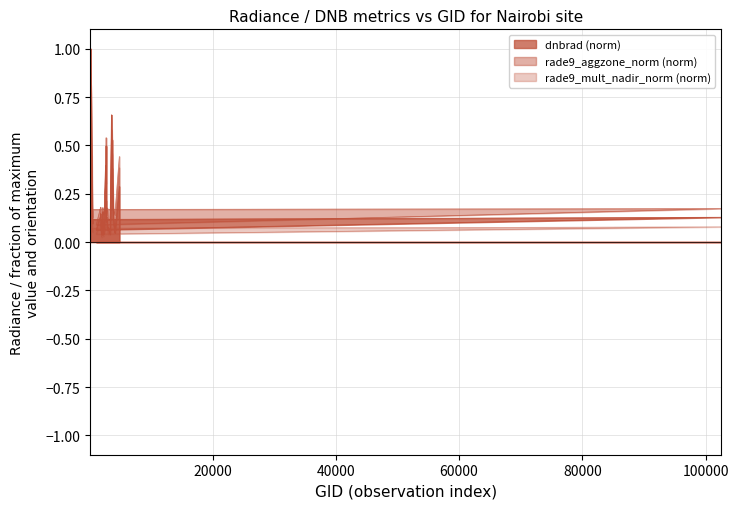

What is the difference between the second highest and minimum values in the dnbrad series?

0.6